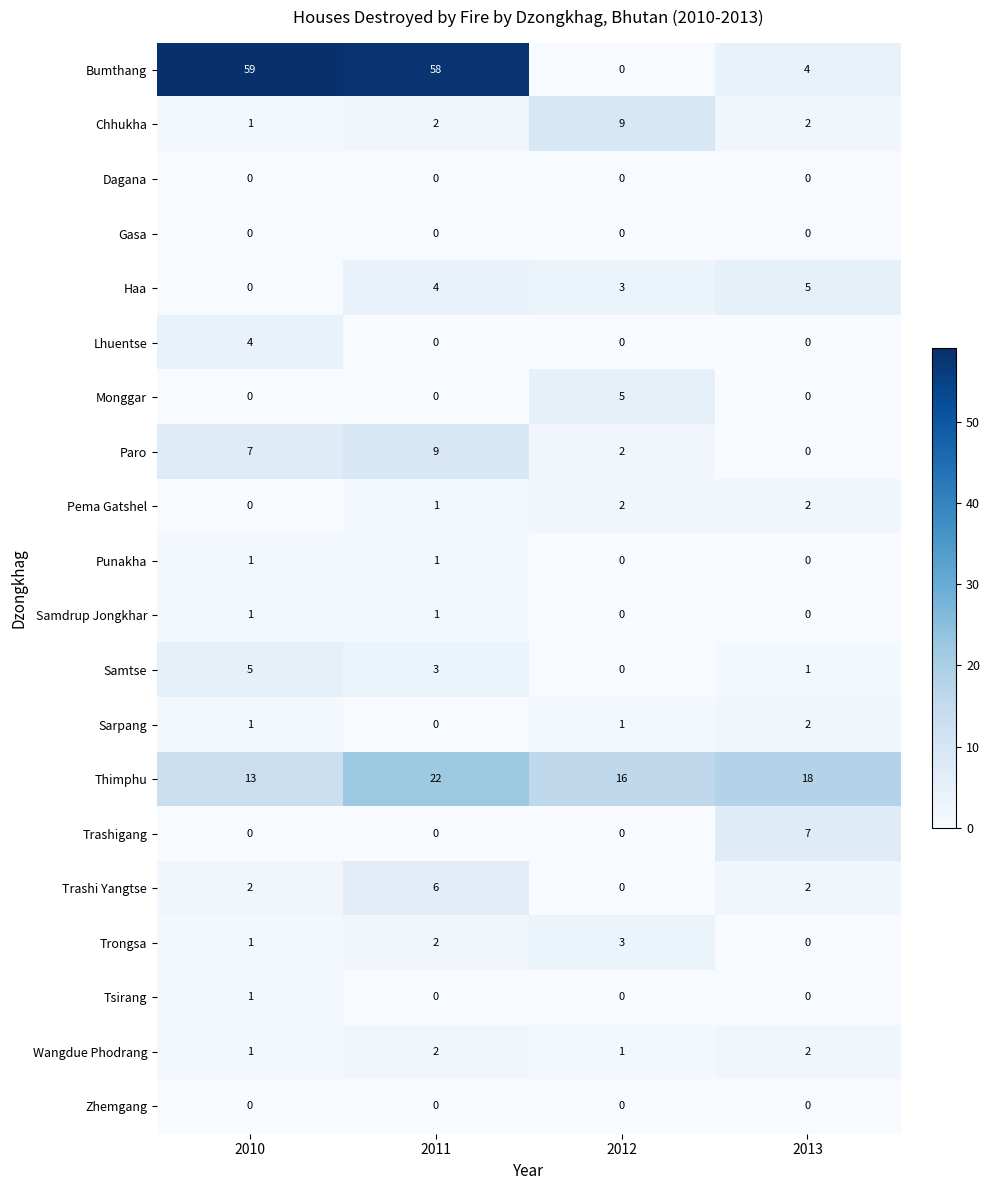

How many data points does each series have?

4